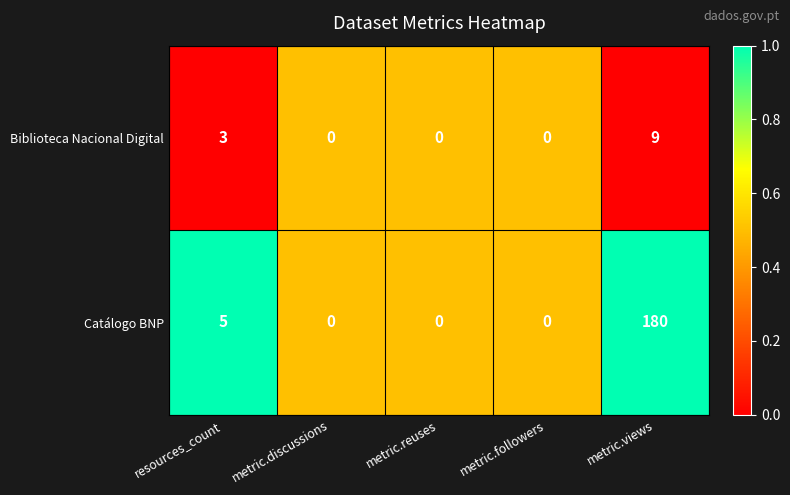

True or false: Biblioteca Nacional Digital has a value of -3 at metric.followers.

False